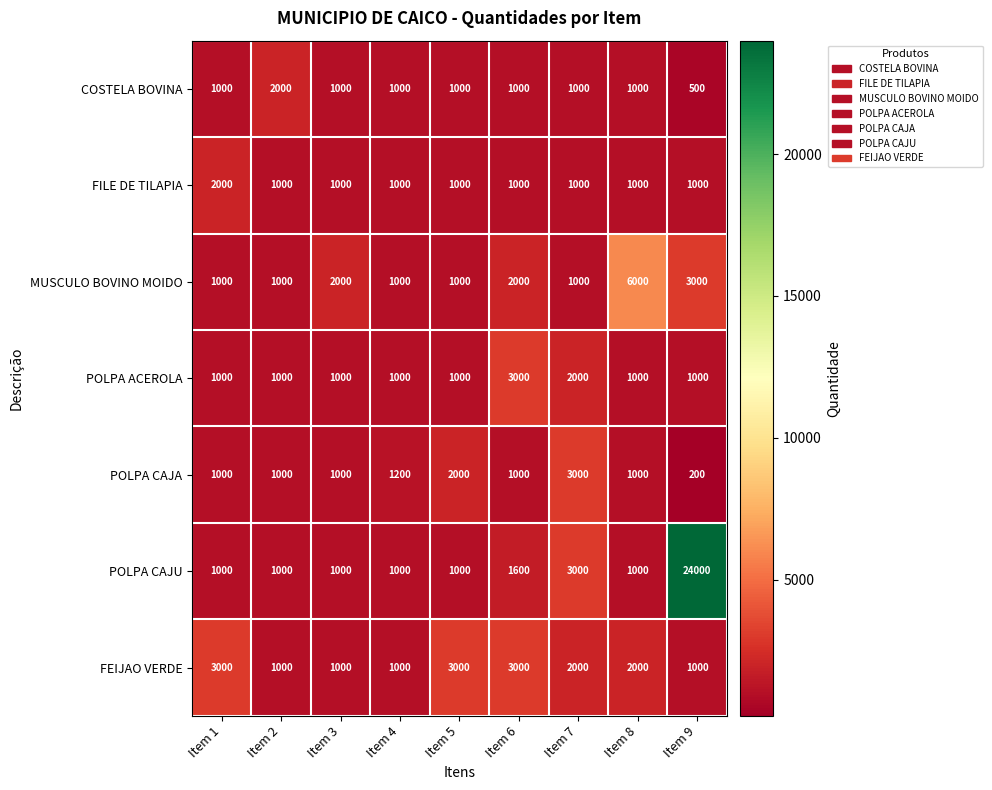

What is the difference between the highest and lowest values at Item 4?

200